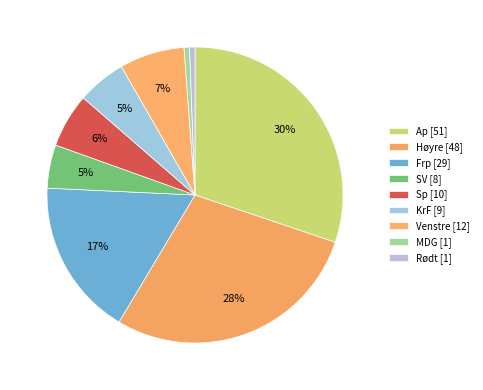

True or false: Ap accounts for 19% of the total.

False